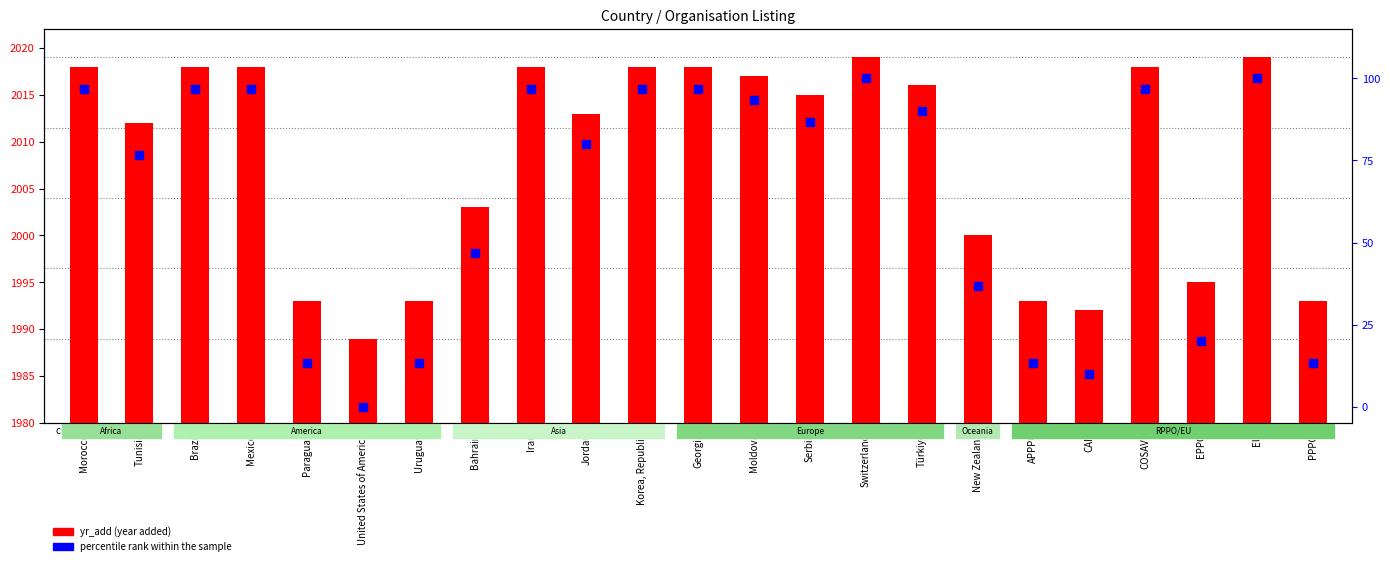

Which series has the widest spread of Y values?

percentile rank within the sample